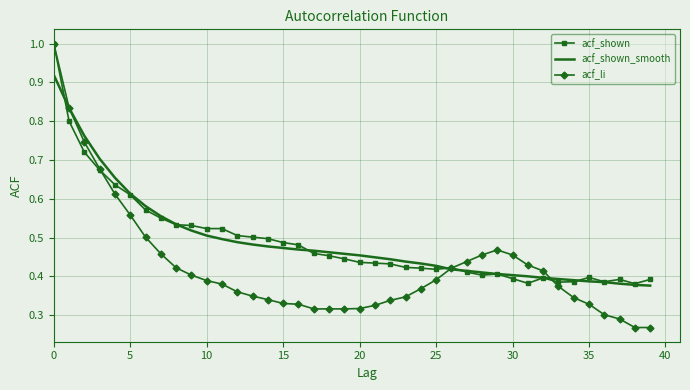

What is the greatest value displayed?

1.0